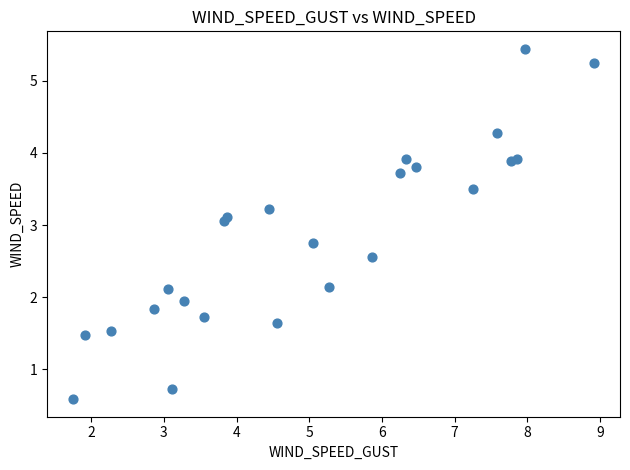

What Y value in the scatter plot is closest to 3?

3.1